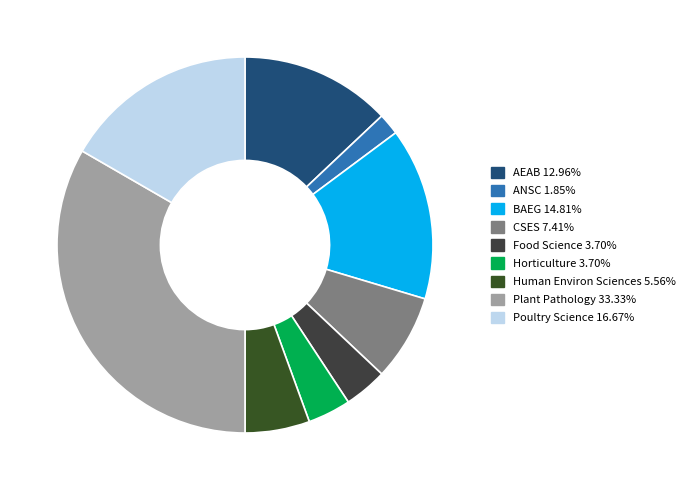

What percentage is the Food Science slice, to the nearest percent?

4%